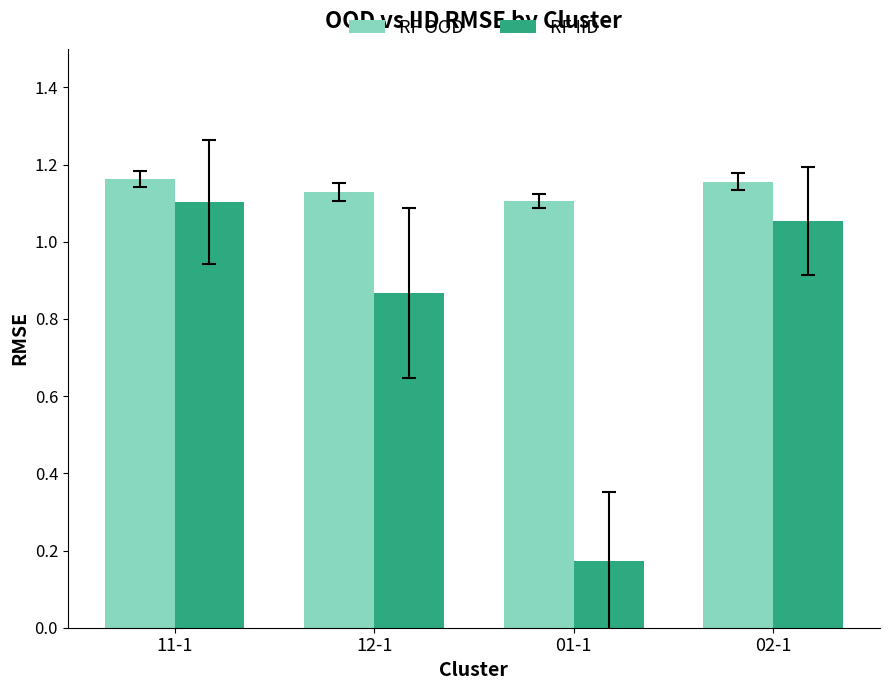

At which category is the sum across all series the highest?

11-1